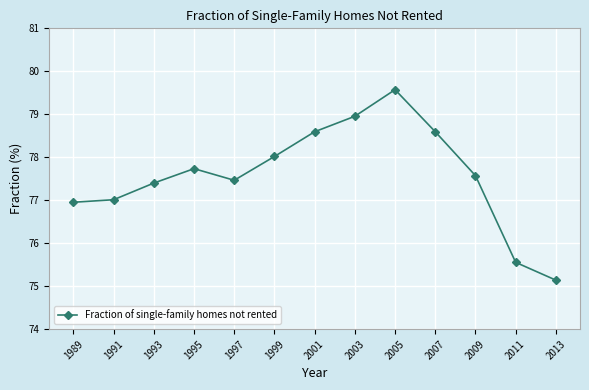

What is the change in value from 1989 to 2011?

-1.4